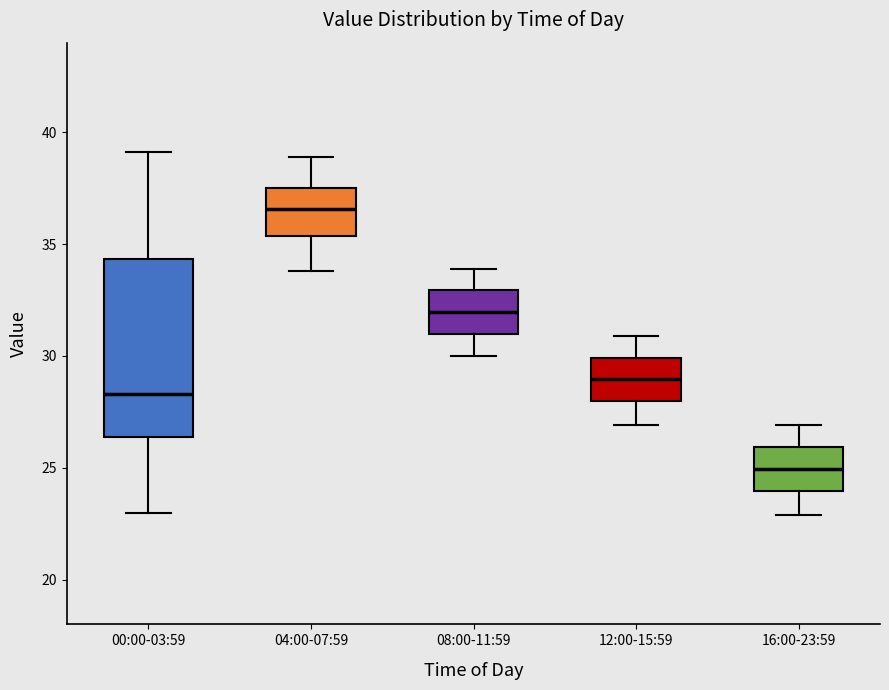

Comparing the boxes themselves (not the whiskers), which one is the tallest?

00:00-03:59